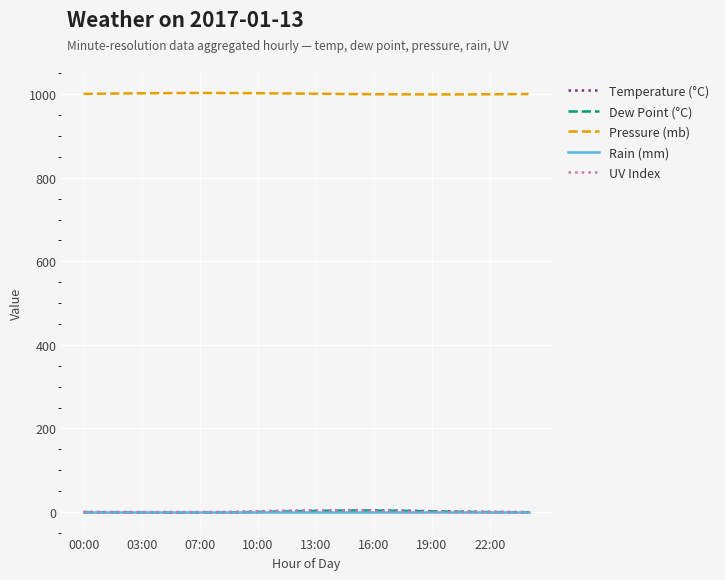

Which series has the largest total across all categories?

Pressure (mb)